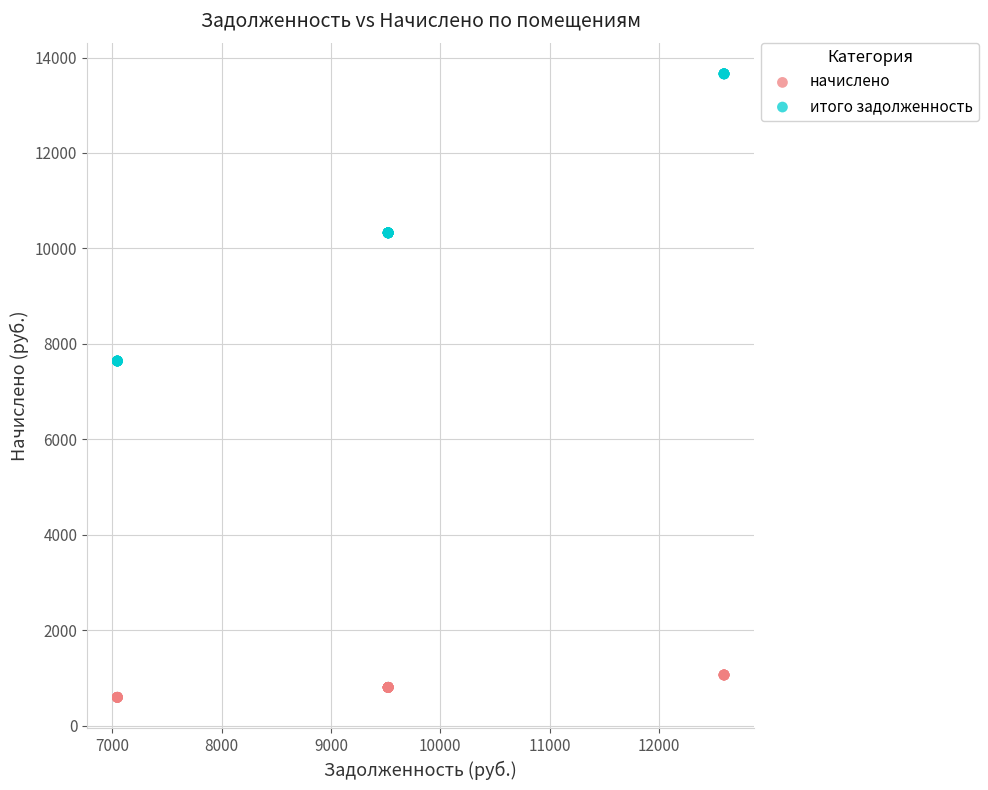

What is the X range (max minus min) for the scatter plot?

5548.8